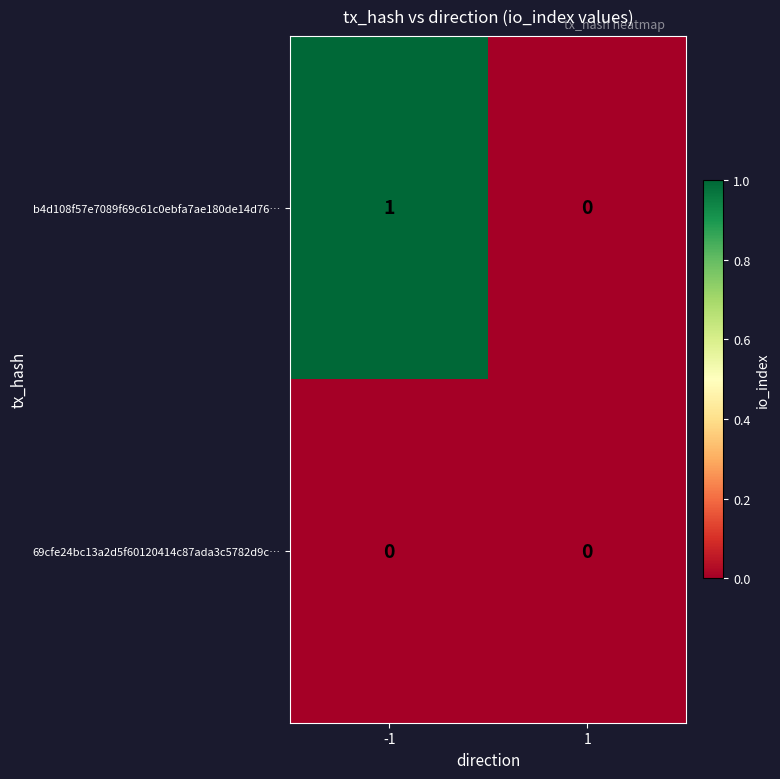

What is the spread (max minus min) of values at -1?

1